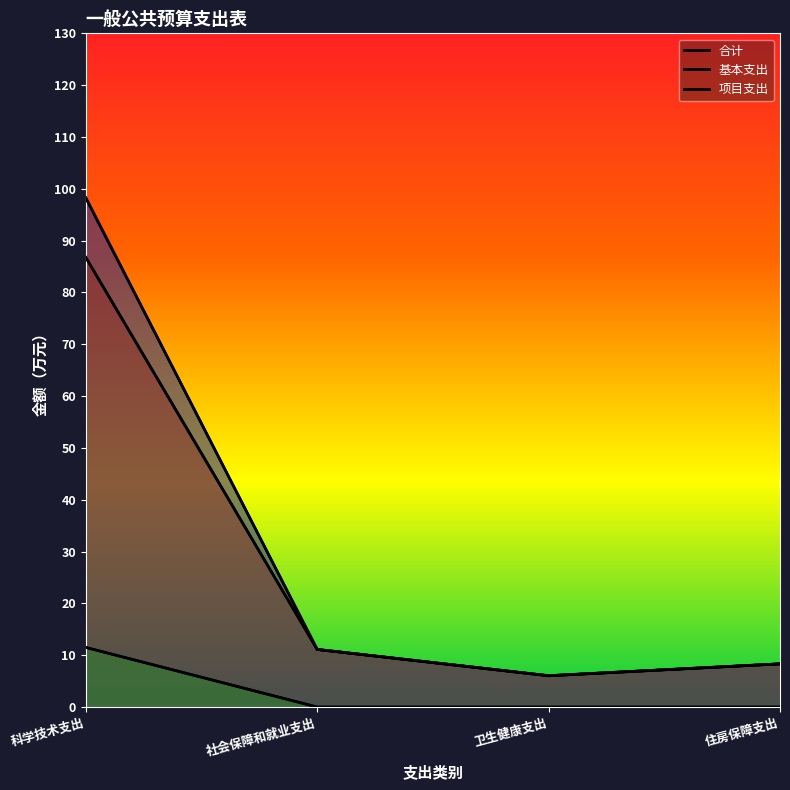

What position from the right is 住房保障支出?

1